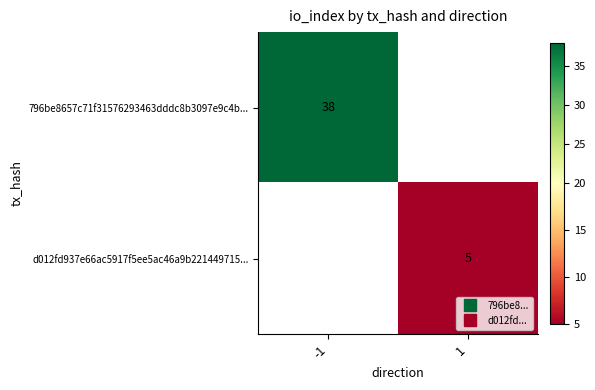

Between 1 and -1, which is larger?

-1